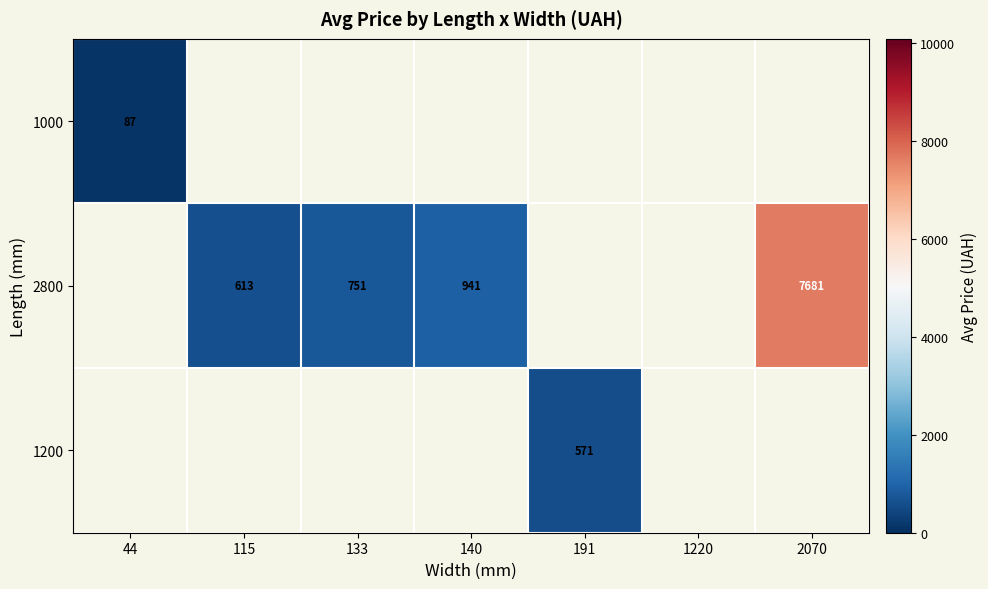

Which category has the lowest value across all series?

44